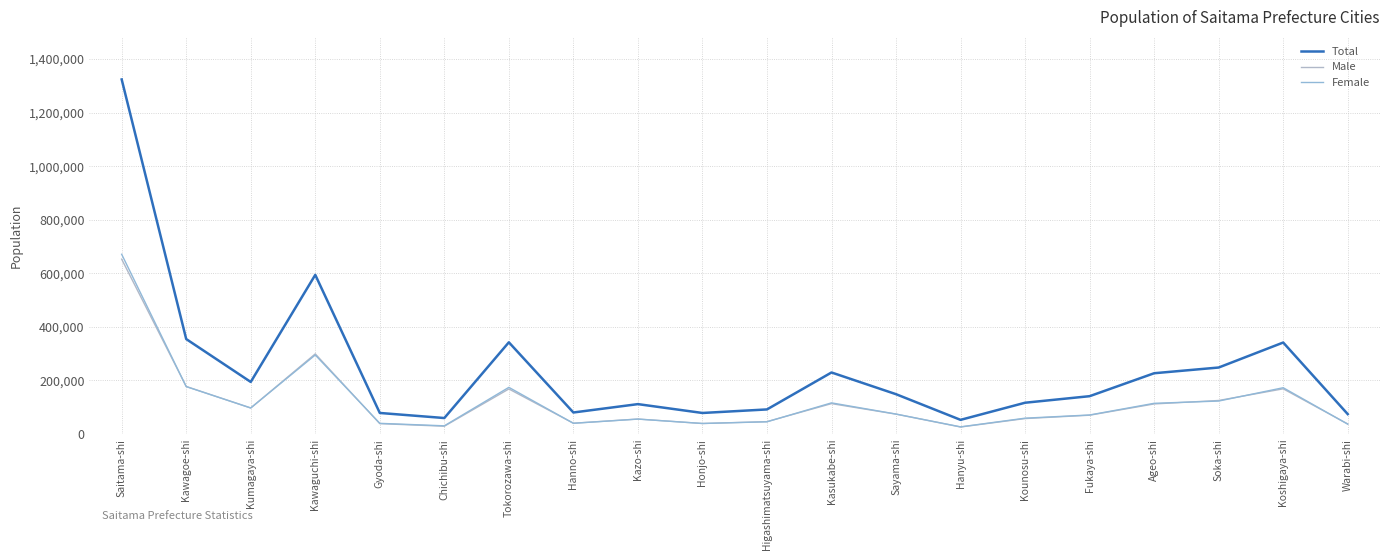

How many lines are shown in the chart?

3